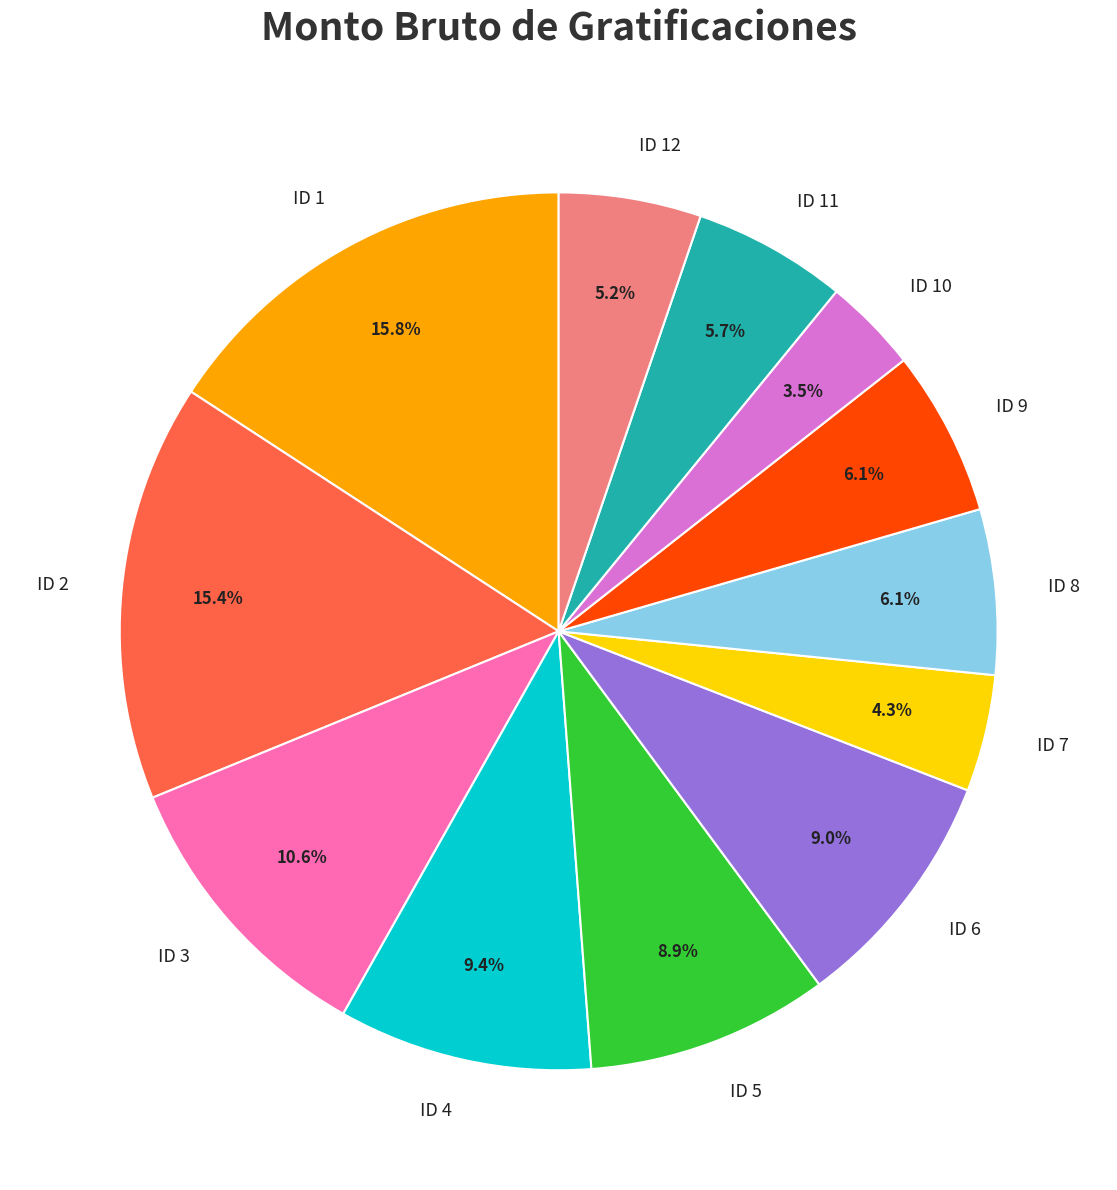

Do ID 11 and ID 7 together represent more than half of the pie?

No